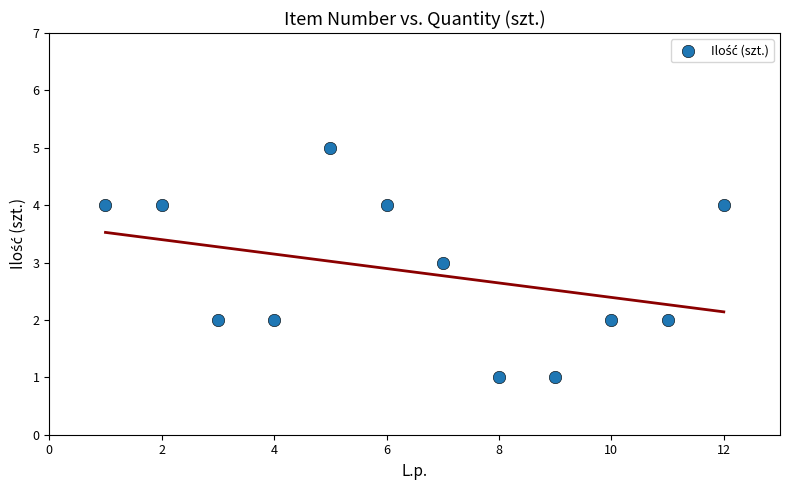

What is the average X value?

6